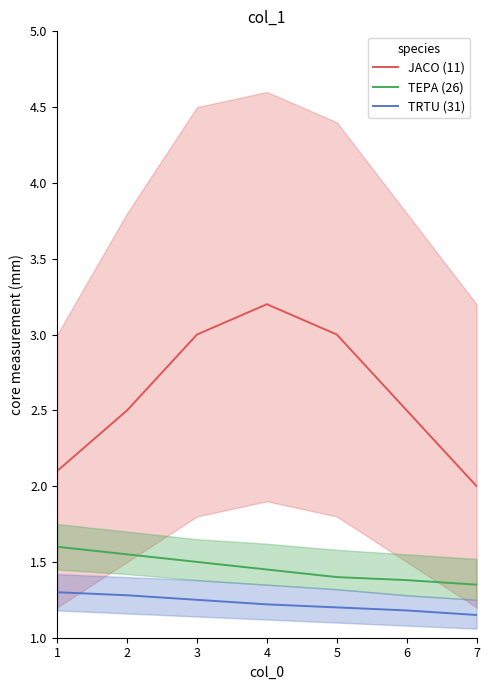

How many interior local peaks does the JACO (11) series have?

1